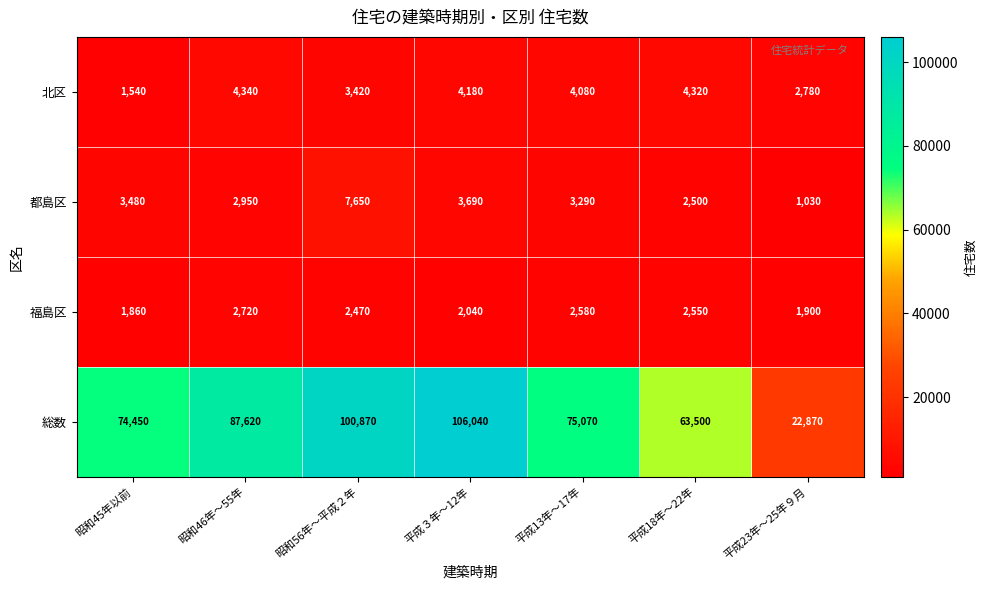

At which category is the sum across all series the highest?

平成３年～12年